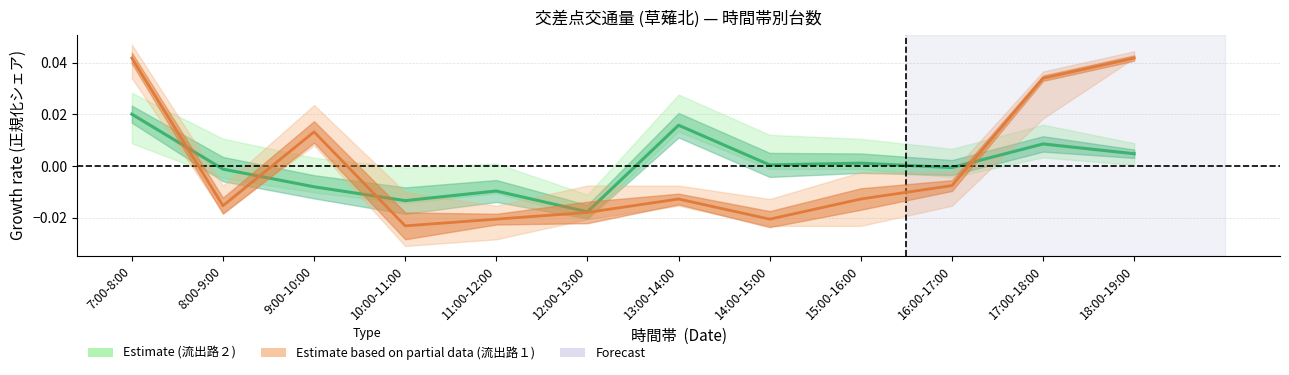

How many interior local peaks does the 流出路１_中央 series have?

2